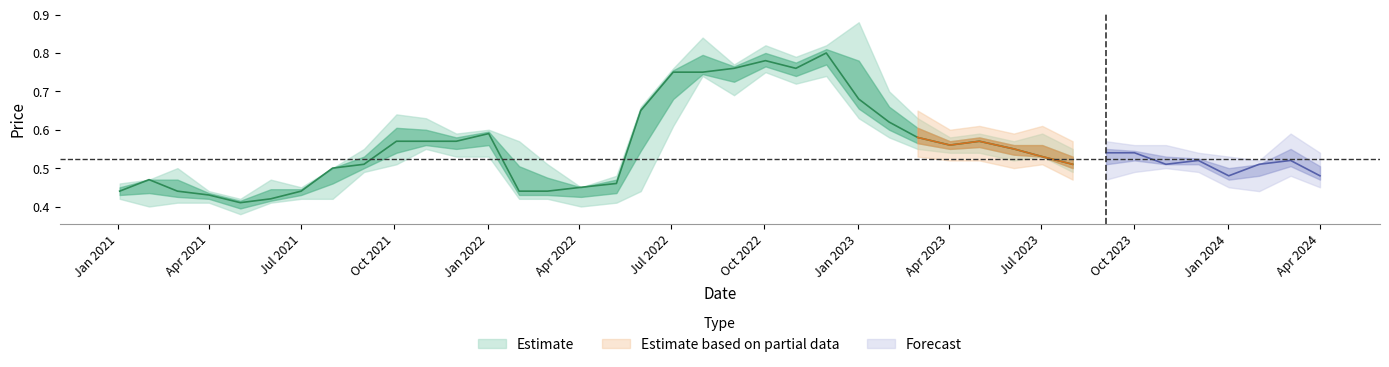

True or false: high has more than 1 interior local peaks.

True